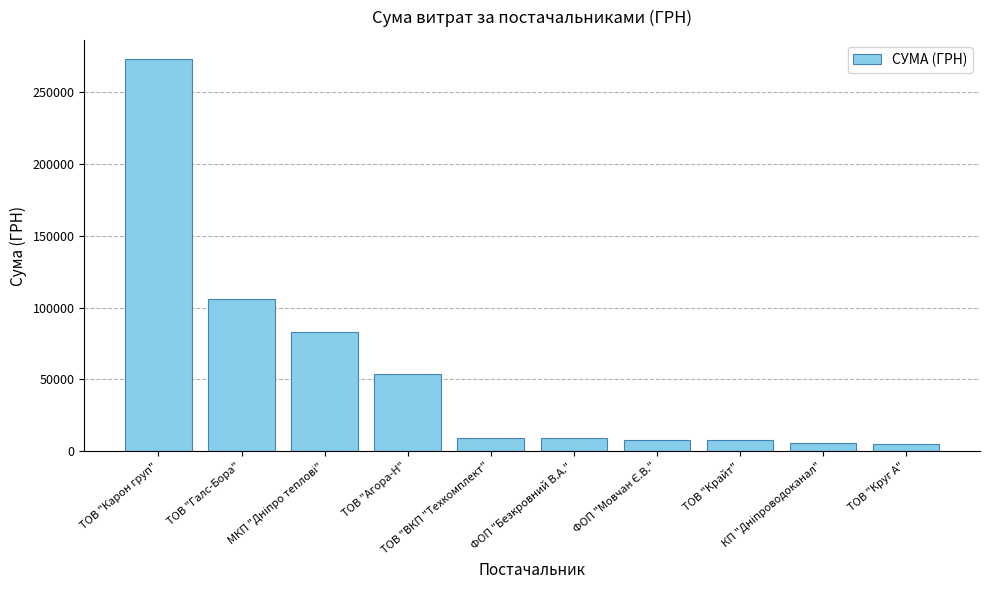

What position from the left is ТОВ "Карон груп"?

1